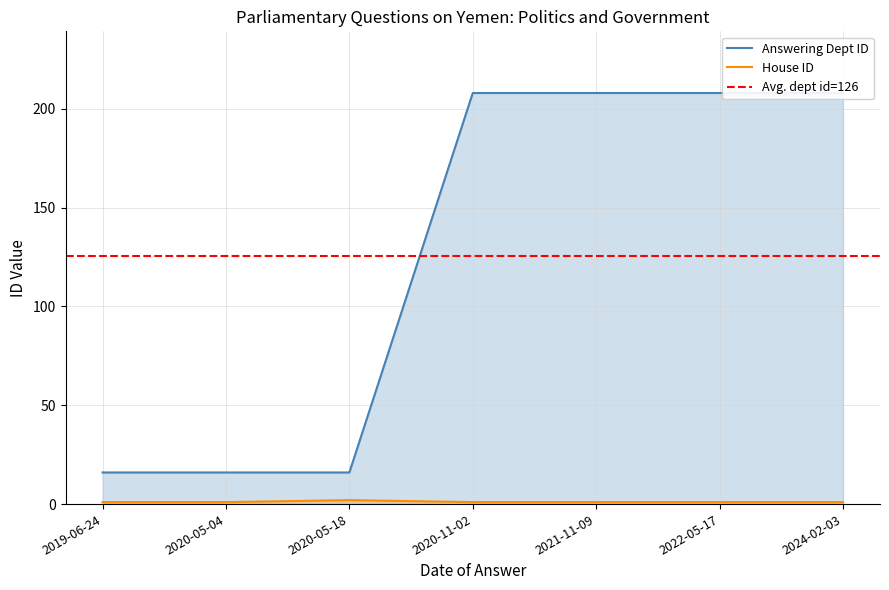

Which category has the lowest value in the answering dept id series?

2019-06-24